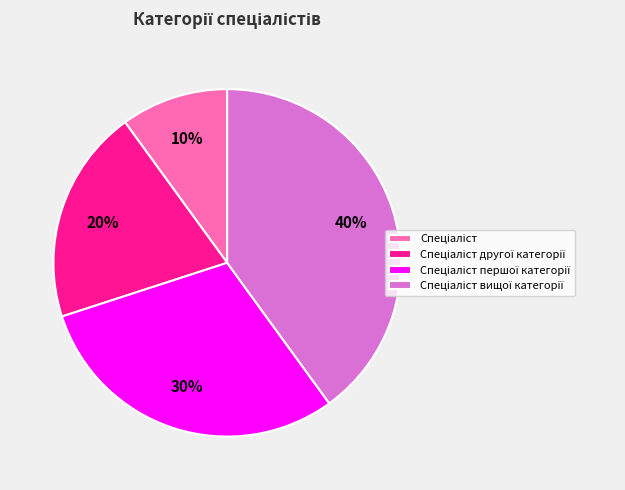

To the nearest percent, what is the difference between the largest and smallest slice percentages?

30%